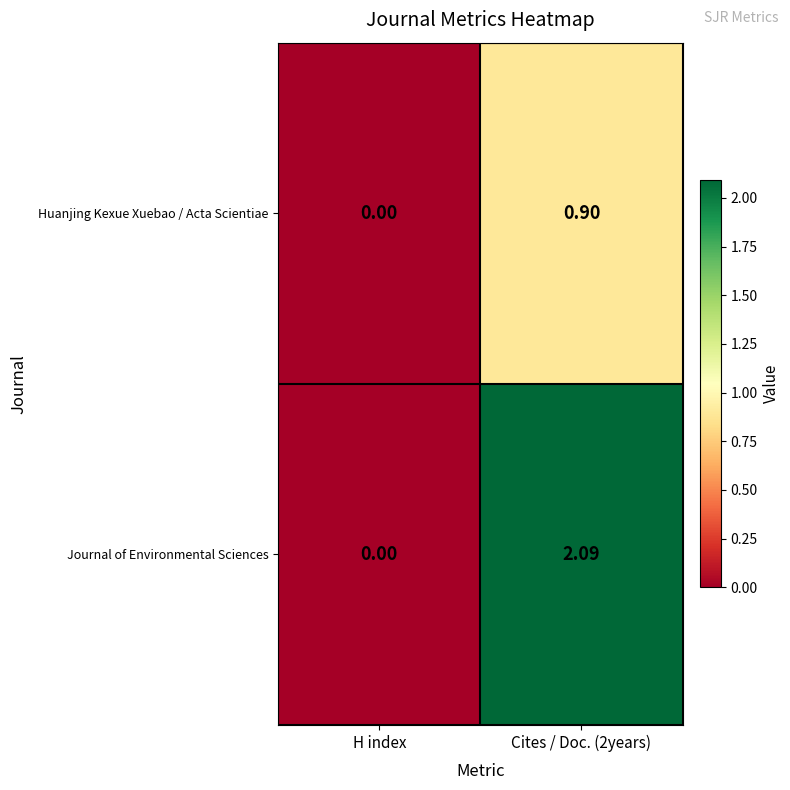

How many data points in Huanjing Kexue Xuebao / Acta Scientiae are above 0?

1